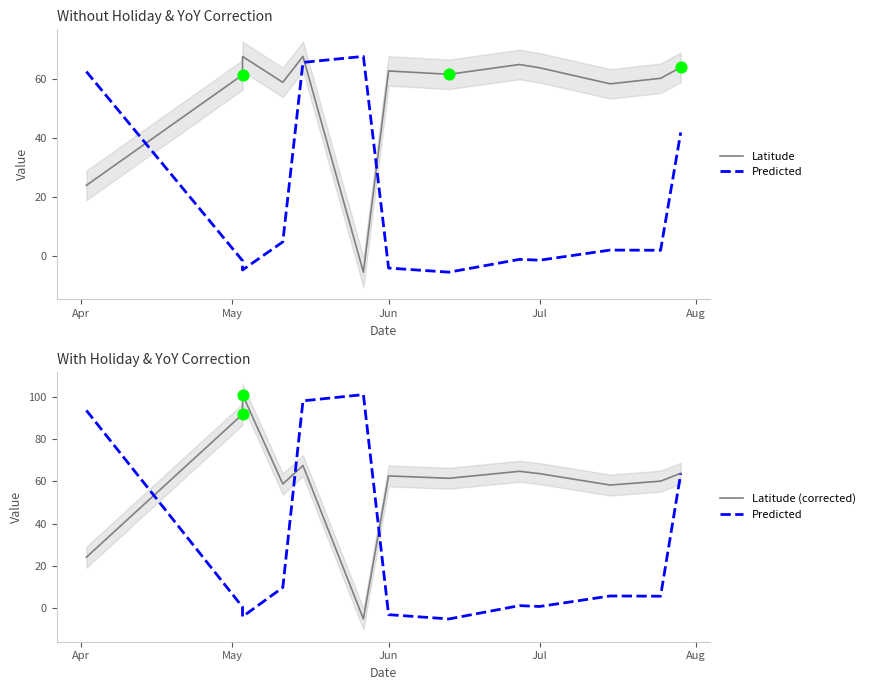

Which series has the widest spread of Y values?

Predicted